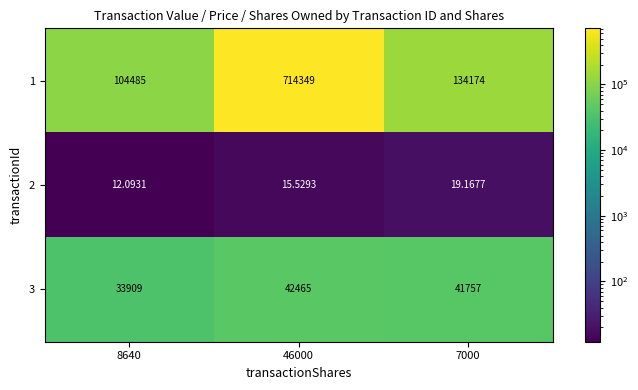

Is the value of 2 at 8640 greater than the value of 1 at 8640?

No